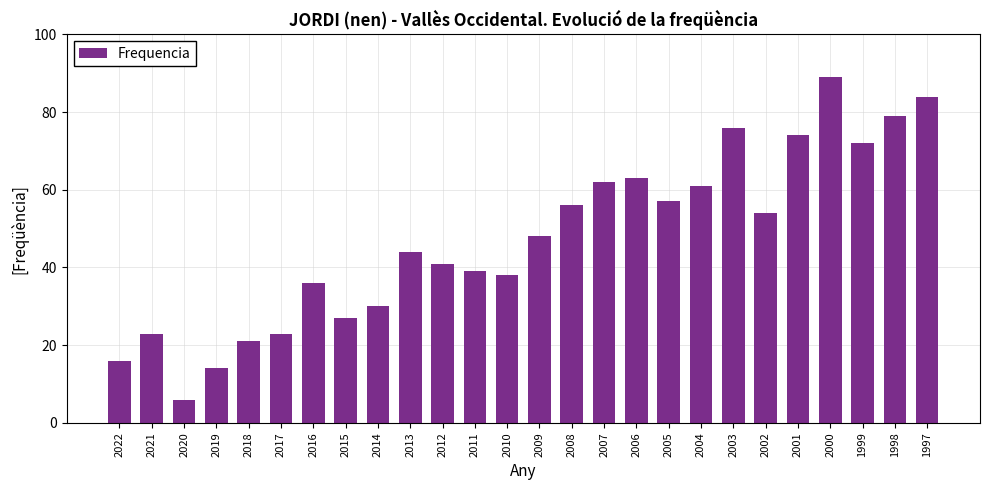

What is the difference between the values at 2006 and 2019?

49